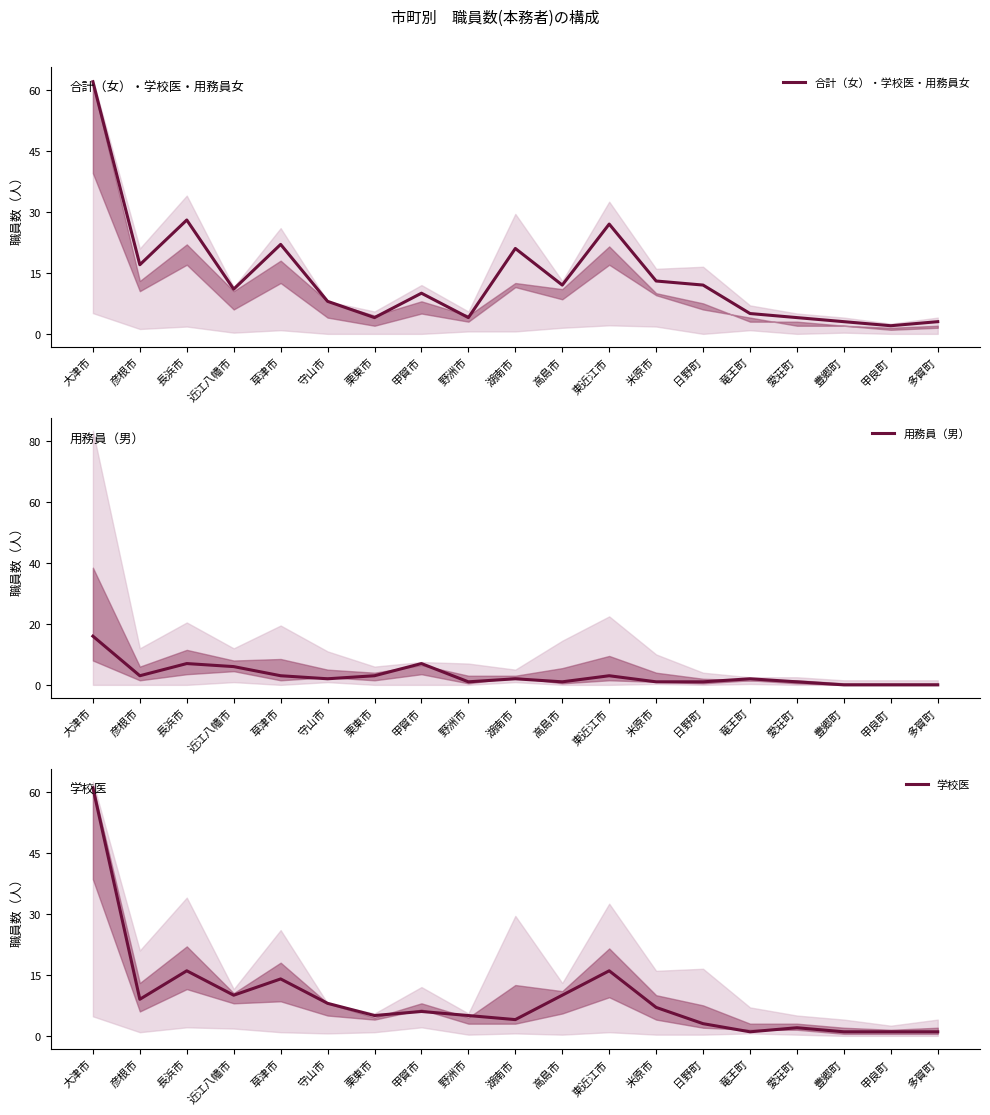

At which label does 合計（女）・学校医・用務員女 reach its peak?

大津市